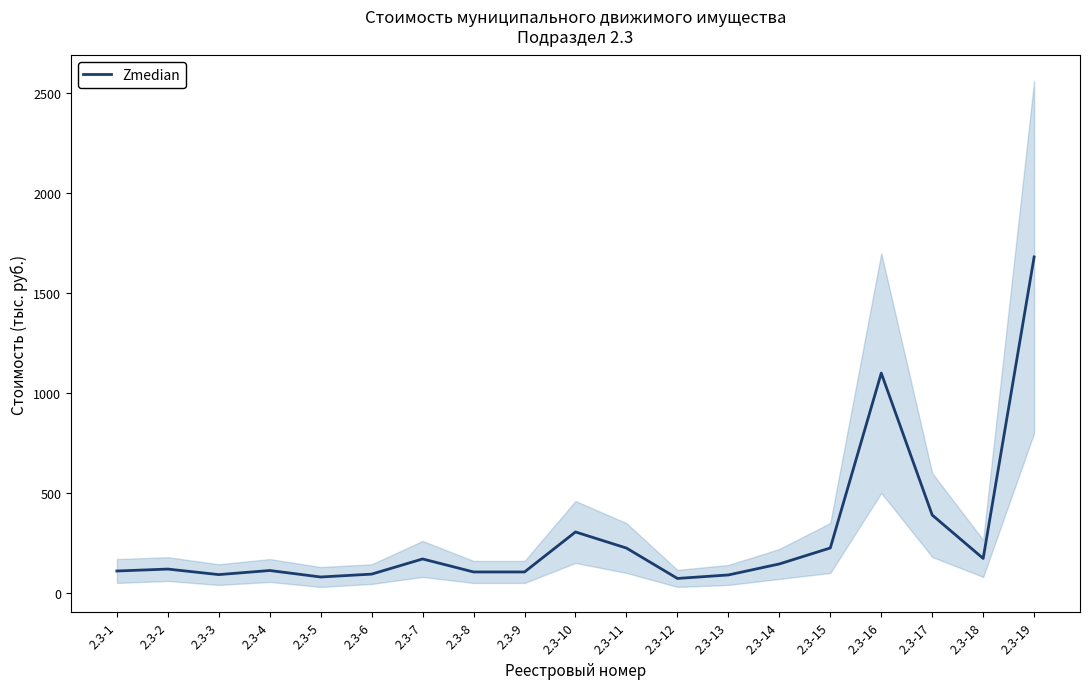

How many interior local valleys (lower than both neighbors) does the data have?

4